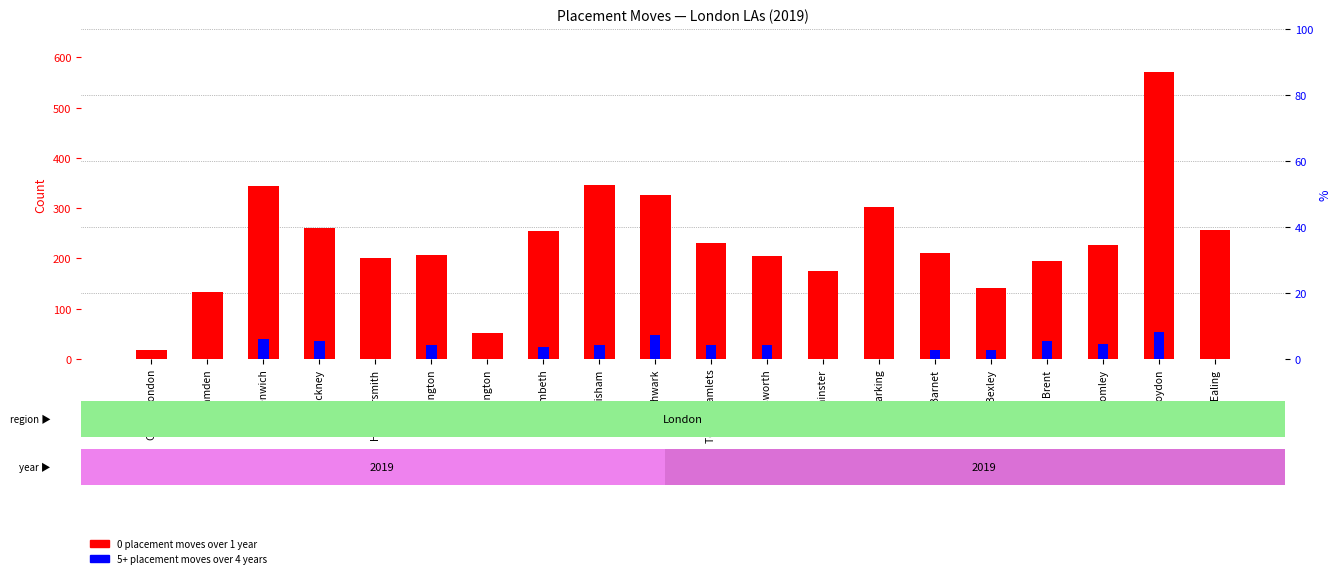

The 5+ placement moves over 4 years series shows 39 at Greenwich. True or false?

True